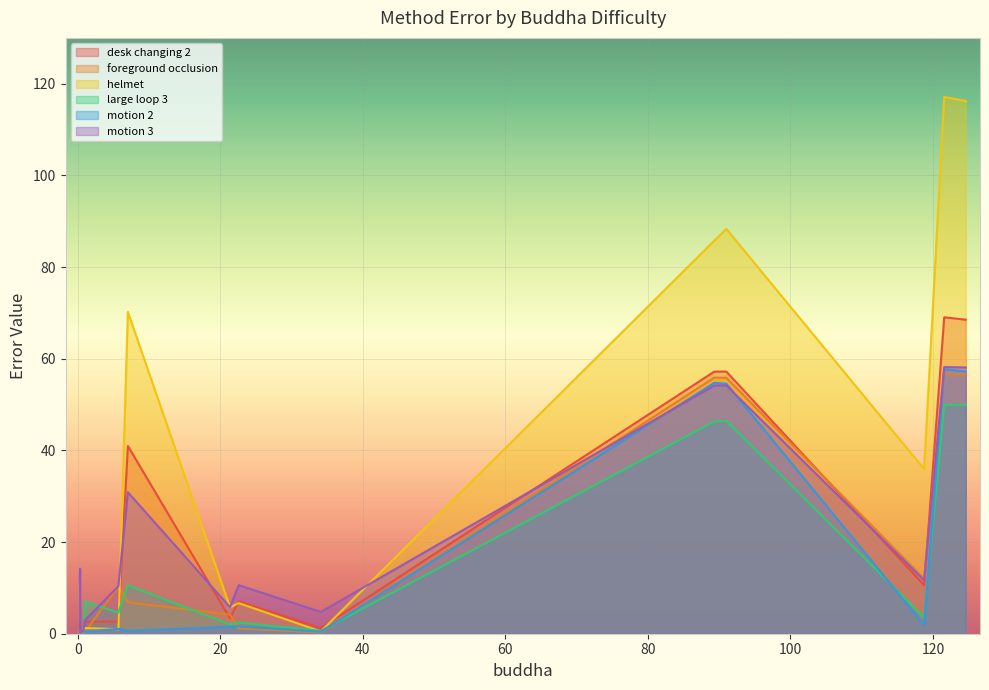

What is the difference between the highest and lowest values at DROID-SLAM?

66.3